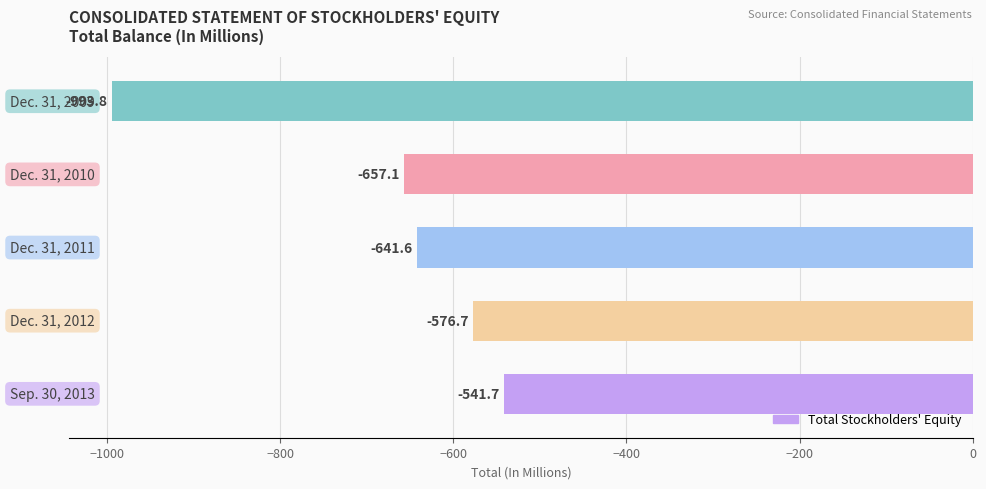

What is the value of the 1st bar from the top?

-993.8